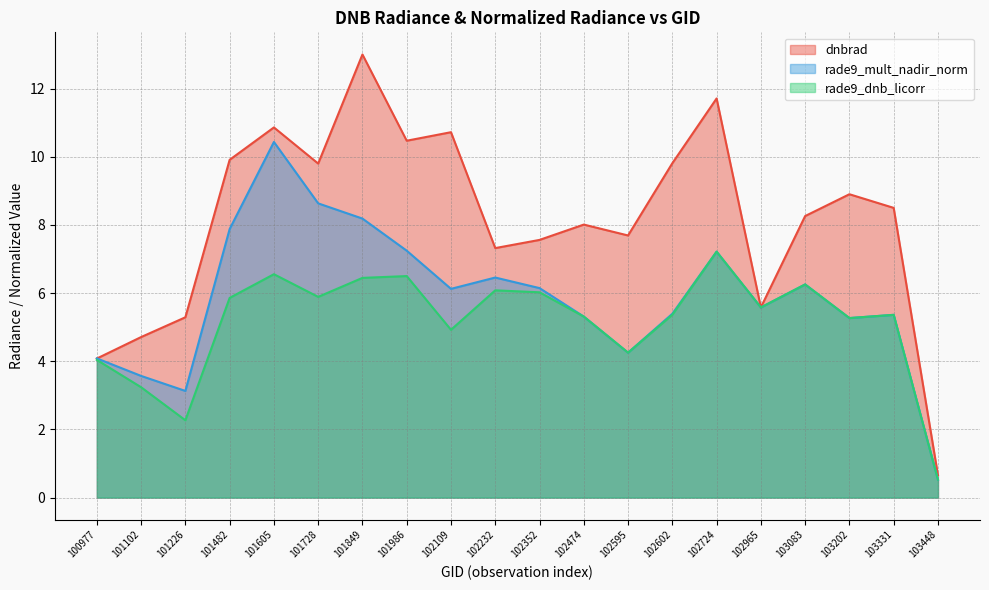

At which category is the sum across all series the highest?

101605